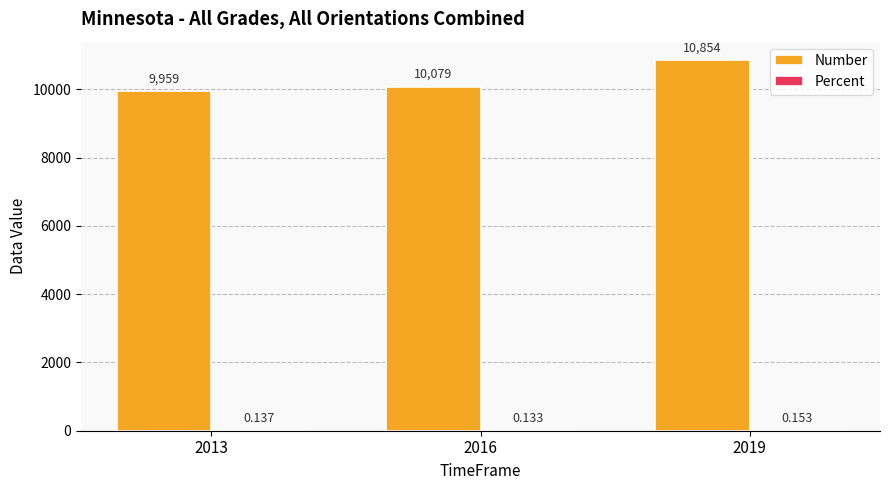

Which series changed the most between 2013 and 2016?

Number